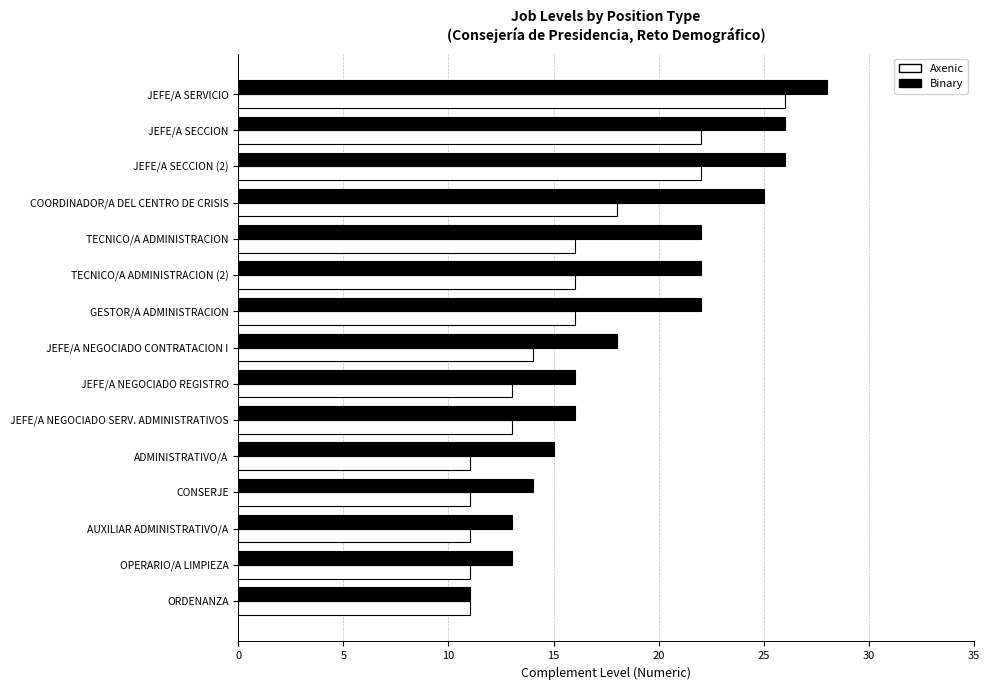

The Axenic series shows 12 at COORDINADOR/A DEL CENTRO DE CRISIS. True or false?

False